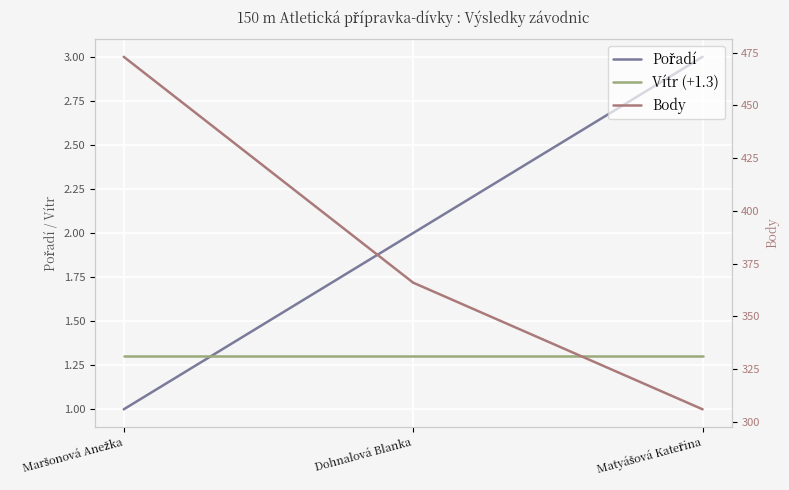

What is the value of the Vítr (+1.3) point at the 2nd from the left?

1.3